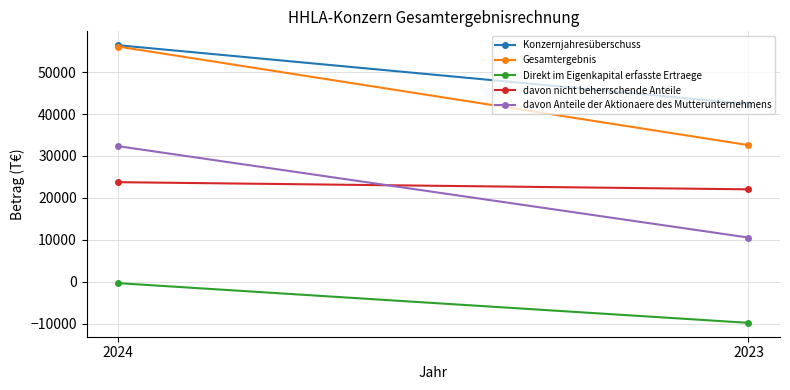

Where is davon Anteile der Aktionaere des Mutterunternehmens nearest to the value 21439?

2024